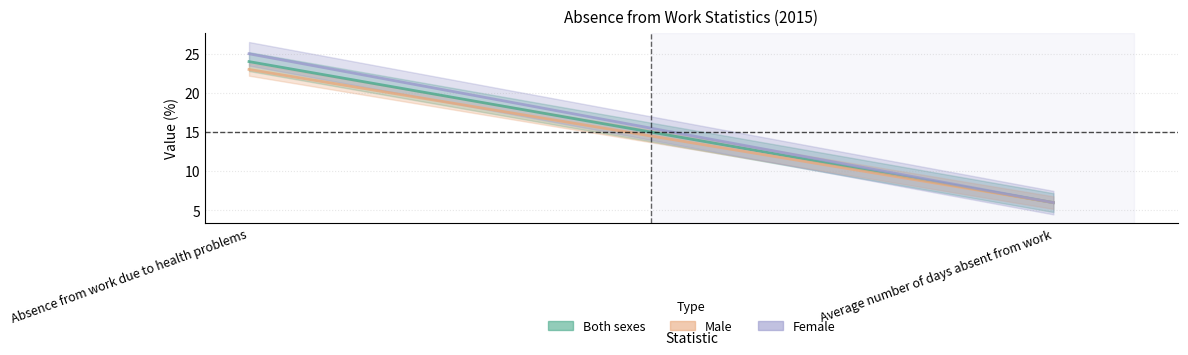

What is the label of the 2nd point from the right?

Absence from work due to health problems